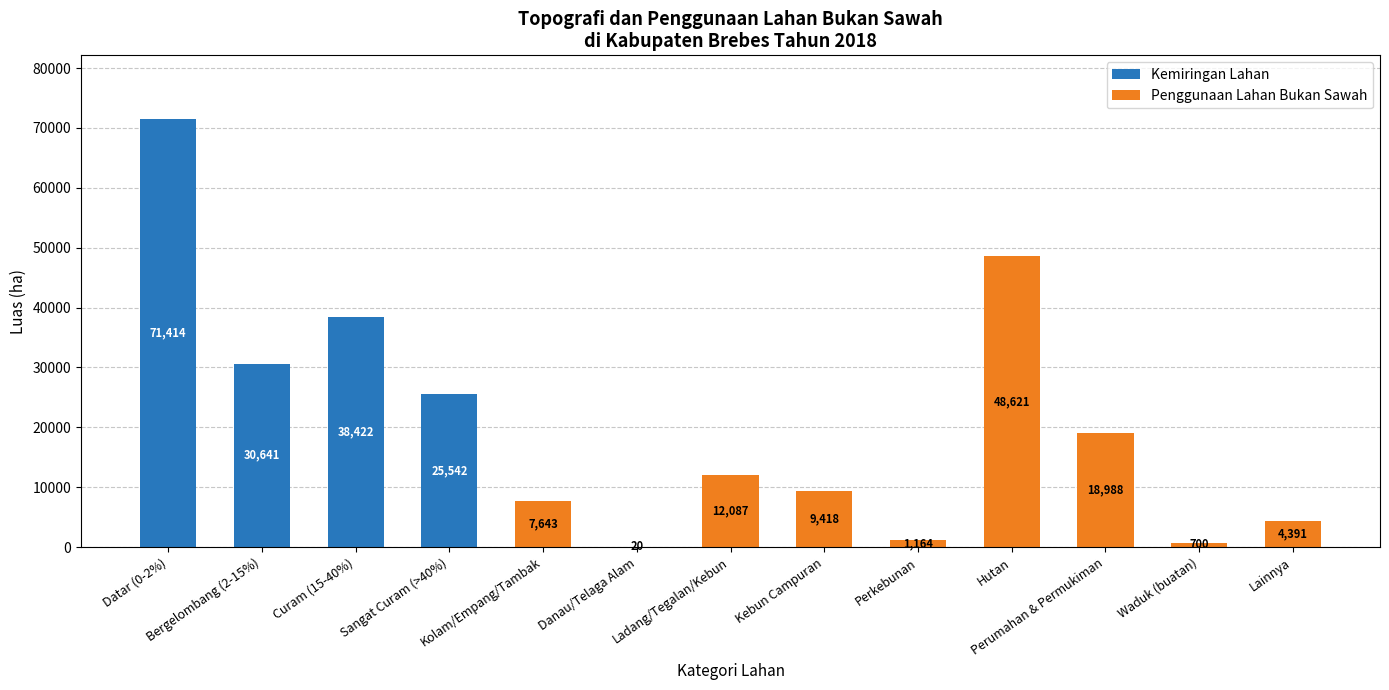

True or false: Kemiringan Lahan has a value of 29095.6 at Kolam/Empang/Tambak.

False